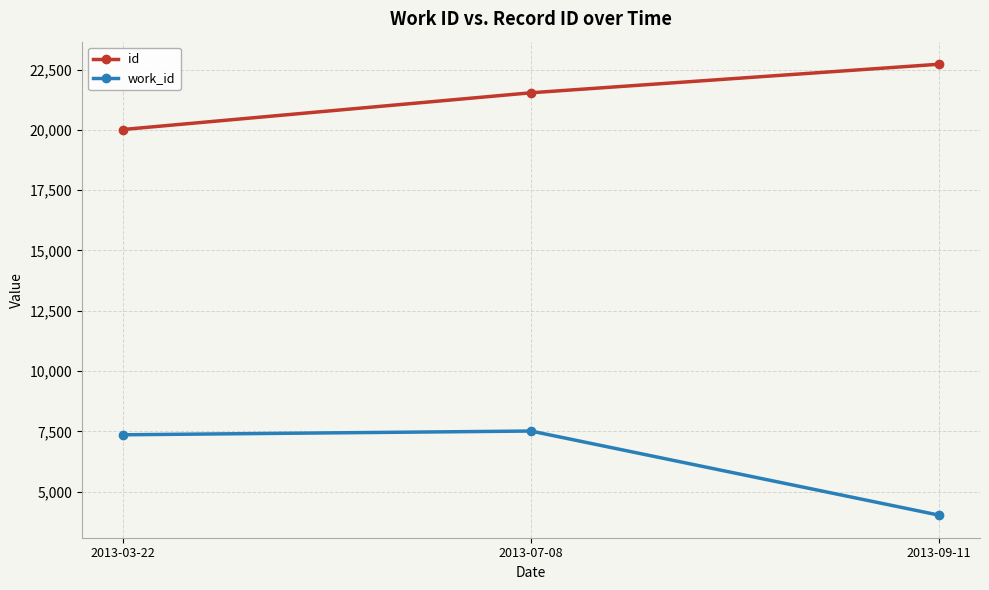

Which label corresponds to the largest value in the chart?

2013-09-11